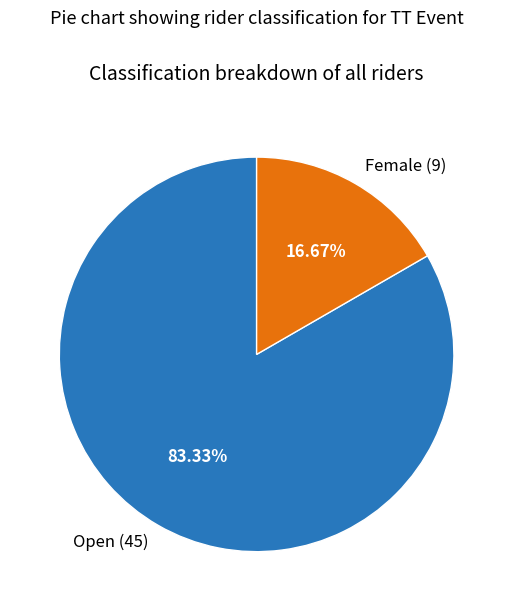

Is it true that Open is 83% of the pie?

True